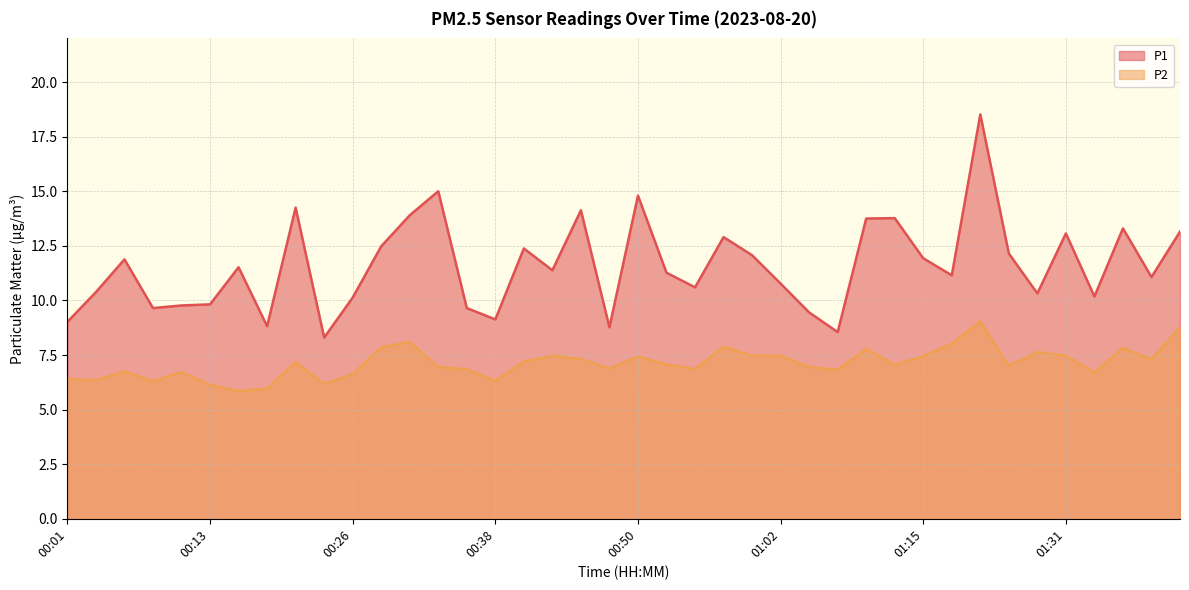

What are all the series names shown in the legend?

P1, P2